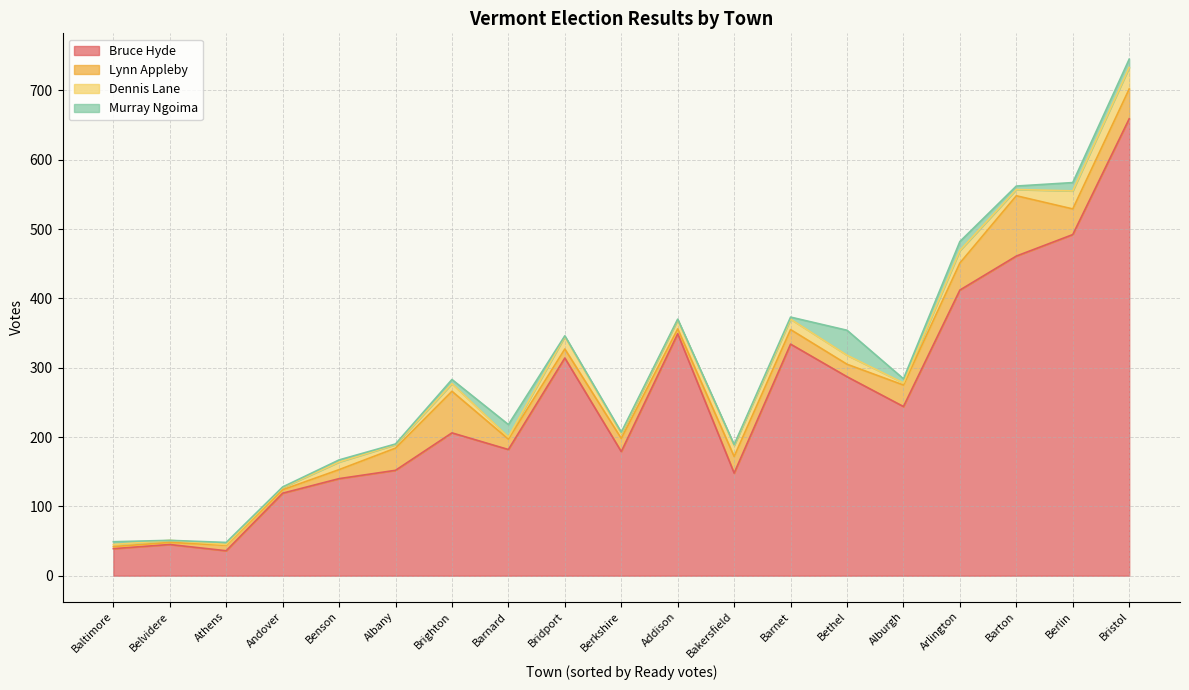

Rank the categories by Dennis Lane value from lowest to highest.

Athens, Alburgh, Andover, Baltimore, Barnard, Belvidere, Albany, Berkshire, Barton, Benson, Brighton, Addison, Bethel, Barnet, Bakersfield, Arlington, Bridport, Berlin, Bristol